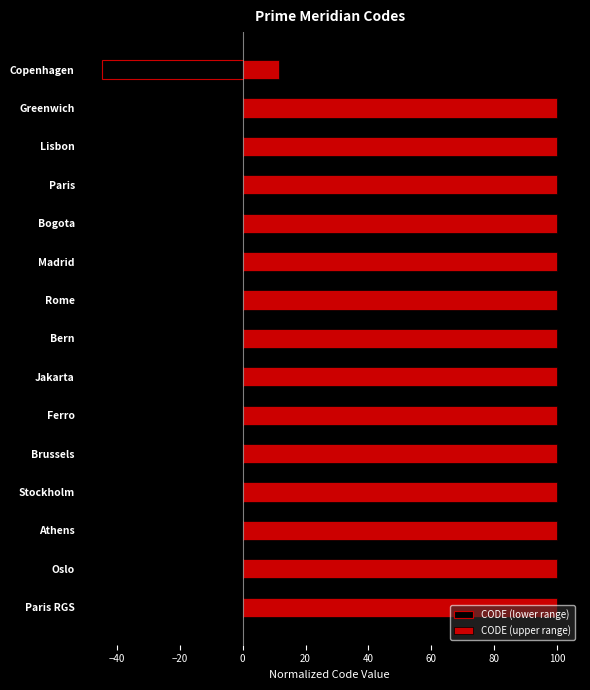

What is the minimum value shown in the chart?

-44.6